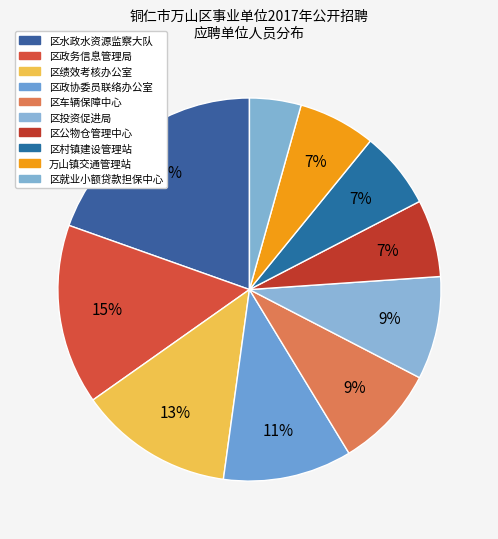

To the nearest percent, what portion does 区政务信息管理局 represent?

15%